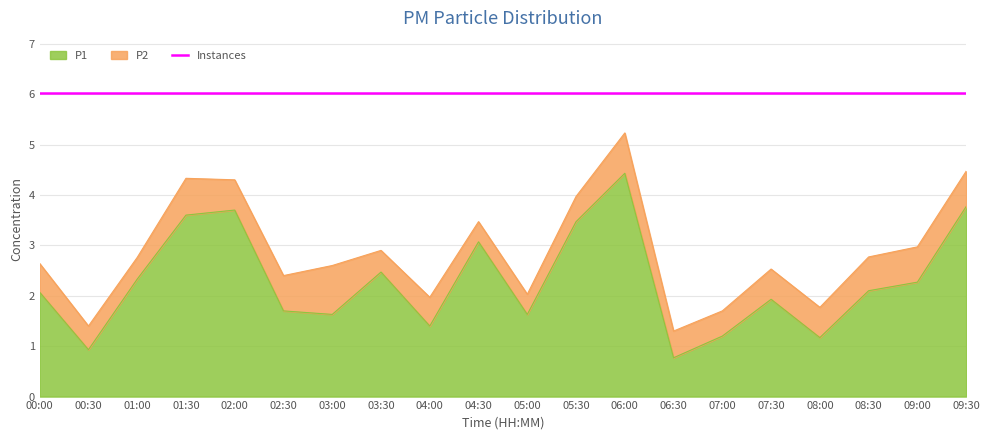

Read the value at 08:30.

2.1